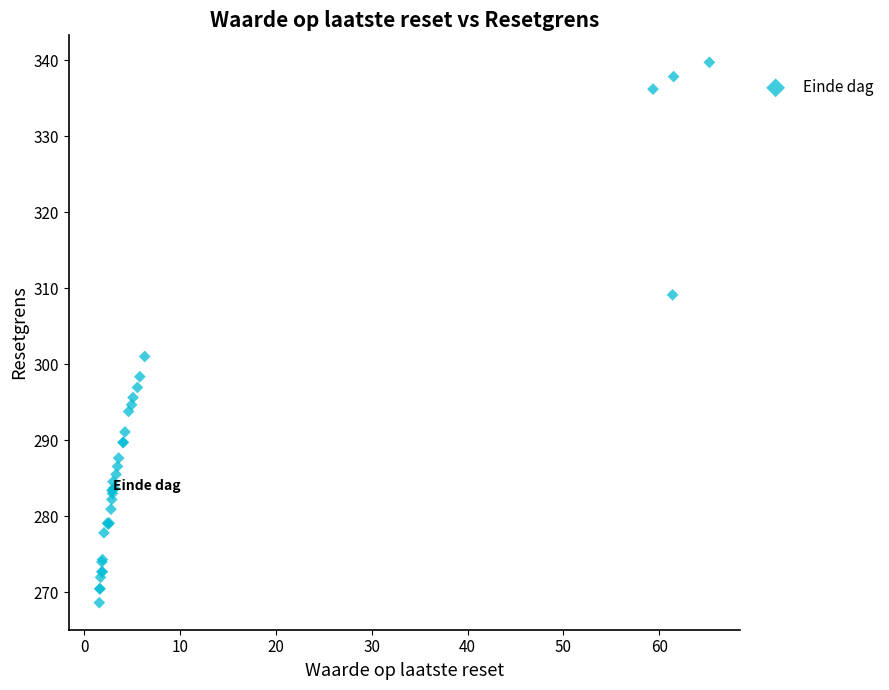

What Y value in the scatter plot is closest to 304?

301.0